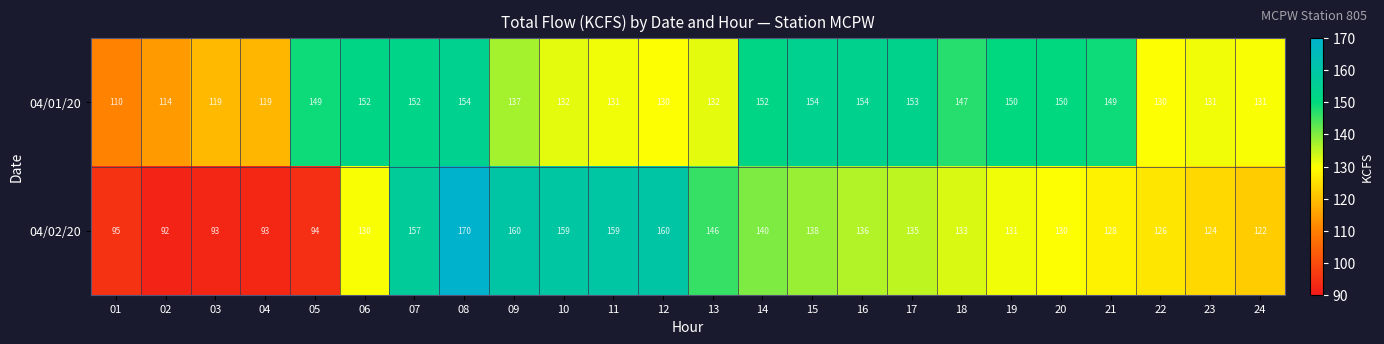

How many values in the 04/01/20 series are below 147?

12